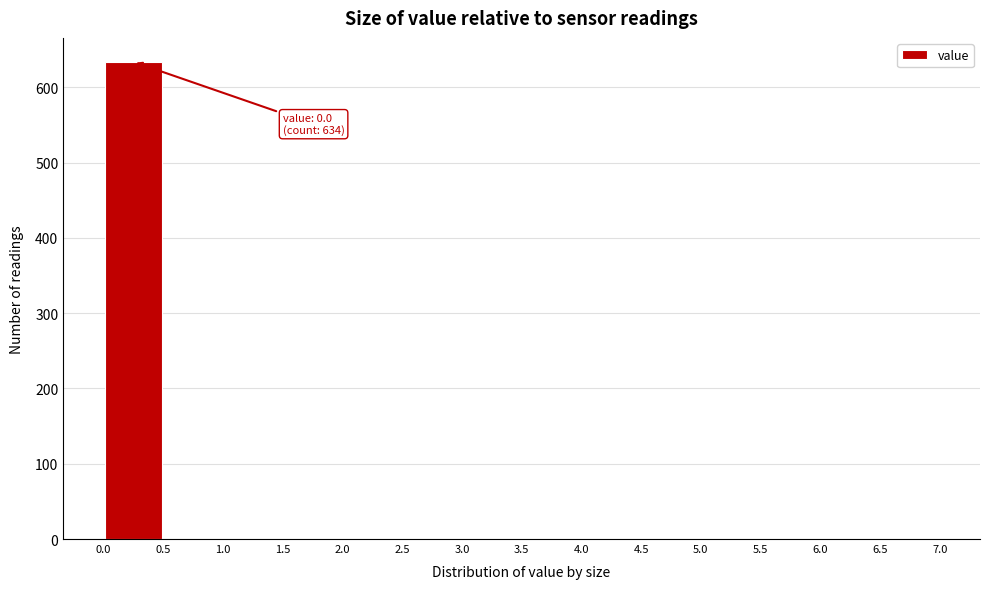

Which range on the x-axis has the tallest bar?

0.0 to 0.5